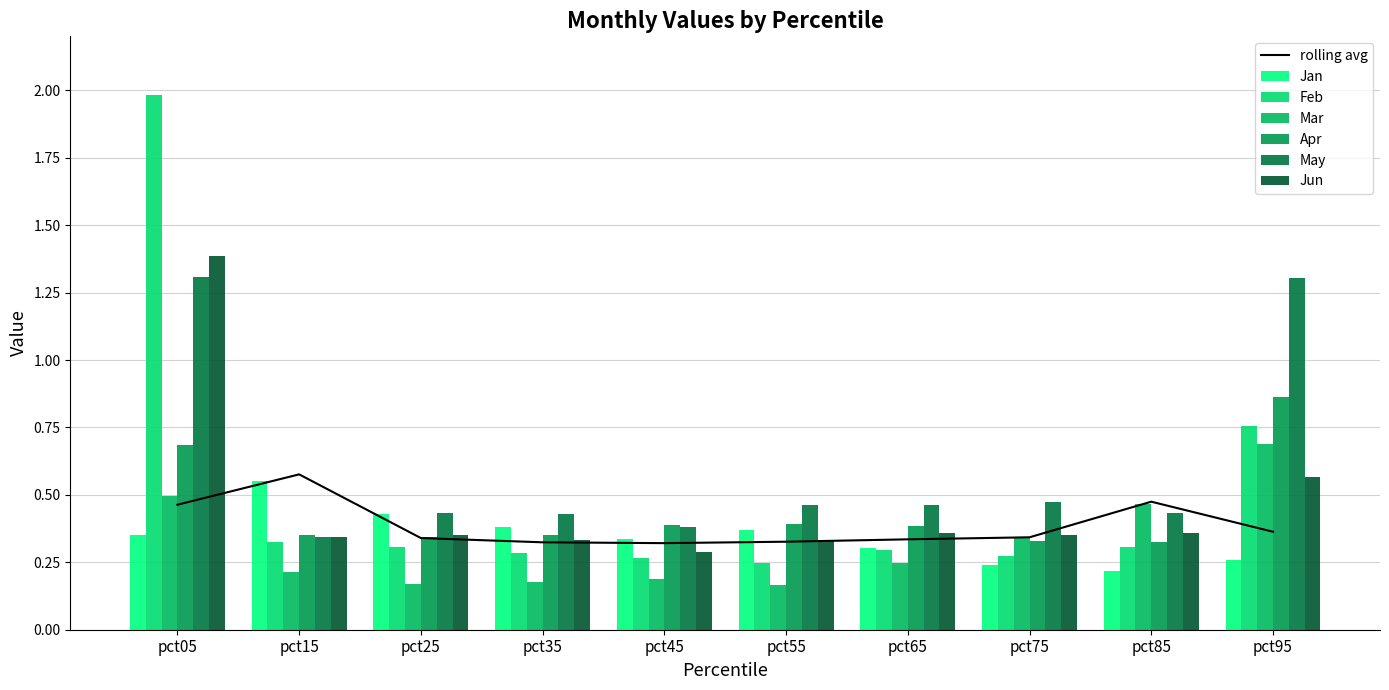

Count the number of categories in the chart.

10